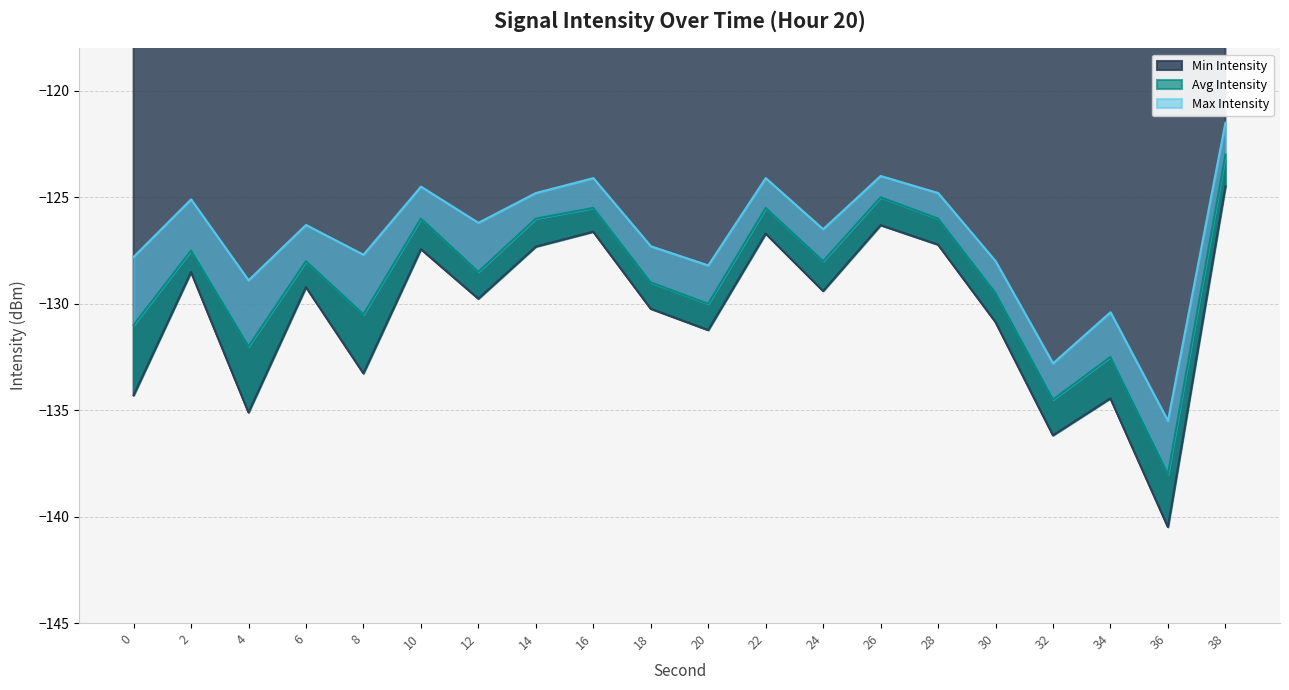

List the series in order of their overall mean, lowest first.

Min Intensity, Avg Intensity, Max Intensity